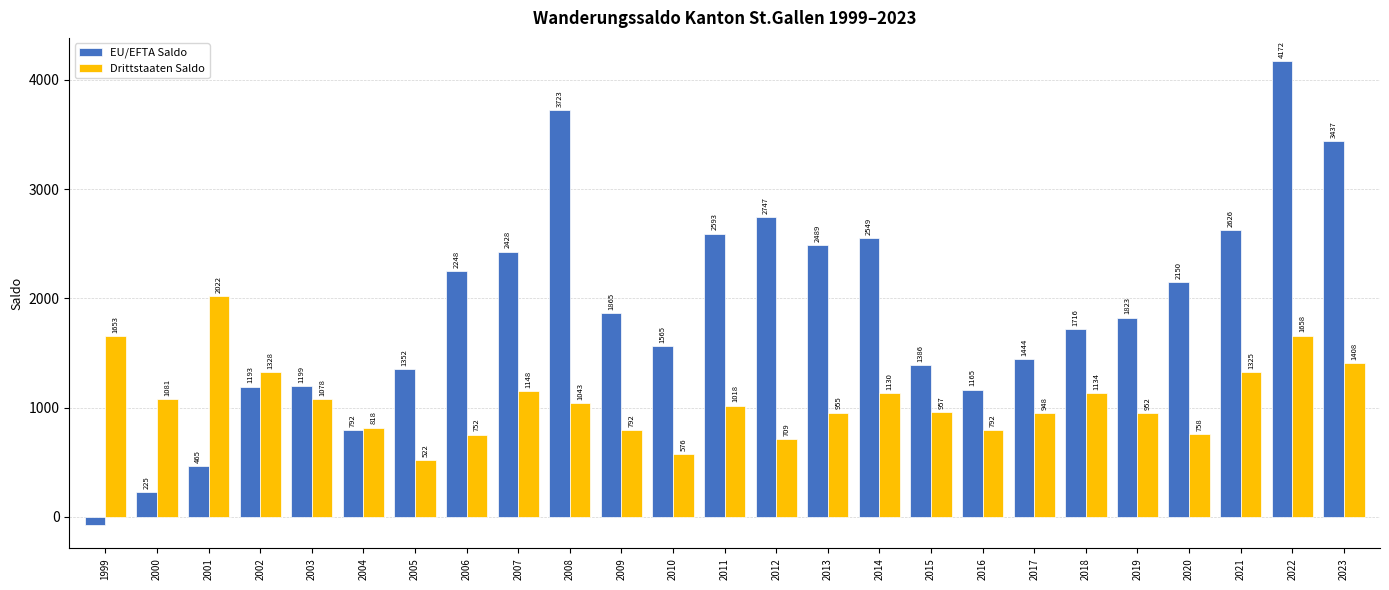

Which series has the widest spread of values?

EU/EFTA Saldo